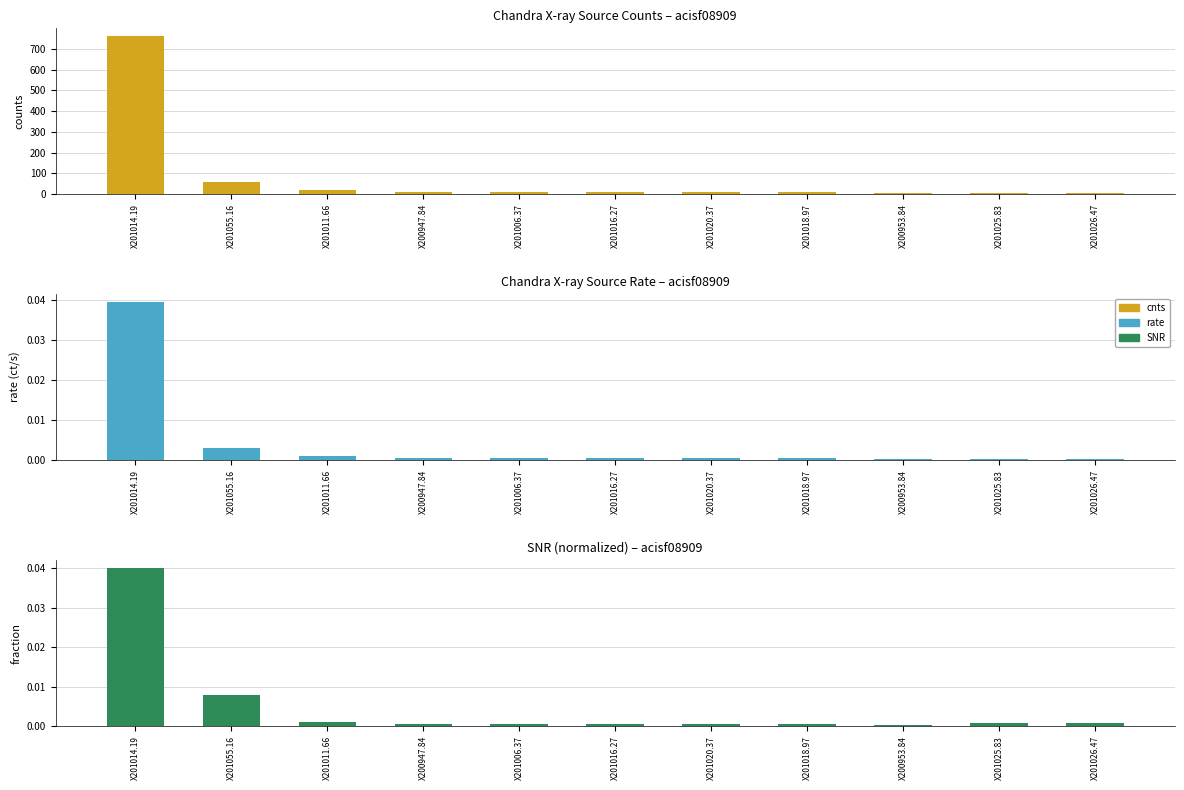

How many groups of bars are there?

11